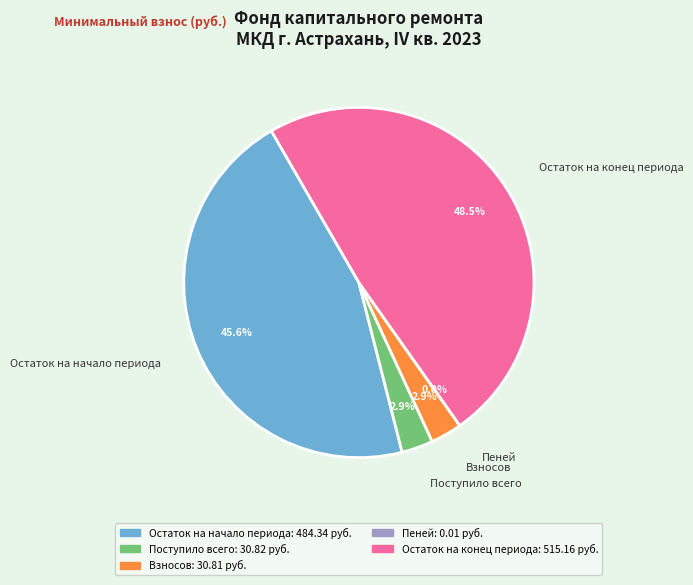

To the nearest percent, what portion does Поступило всего represent?

3%